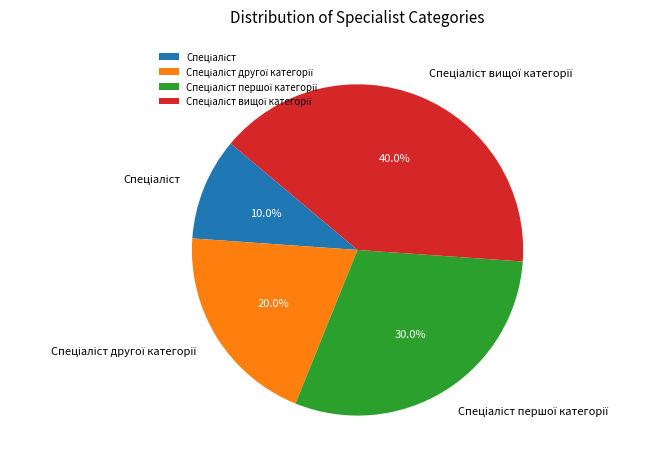

Is there any slice that represents more than half of the pie?

No